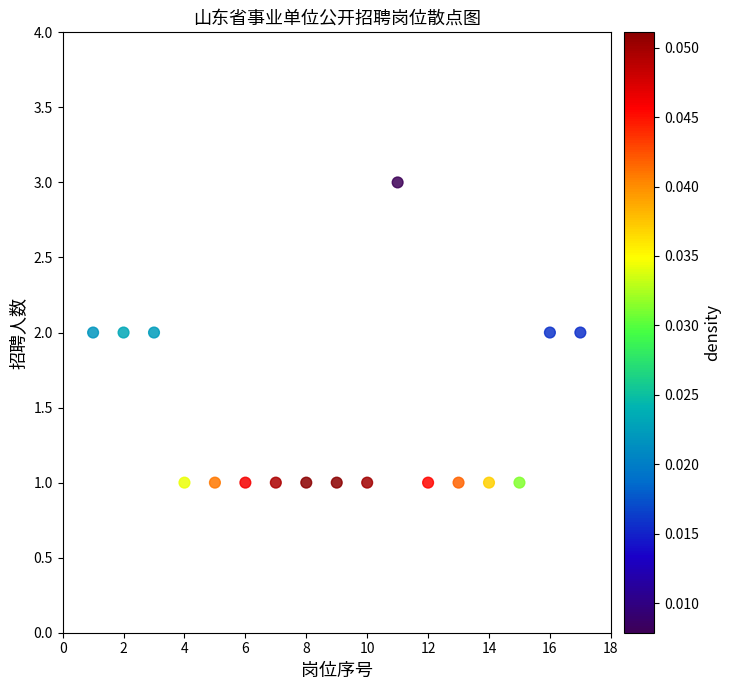

What is the range of X values (max minus min)?

16